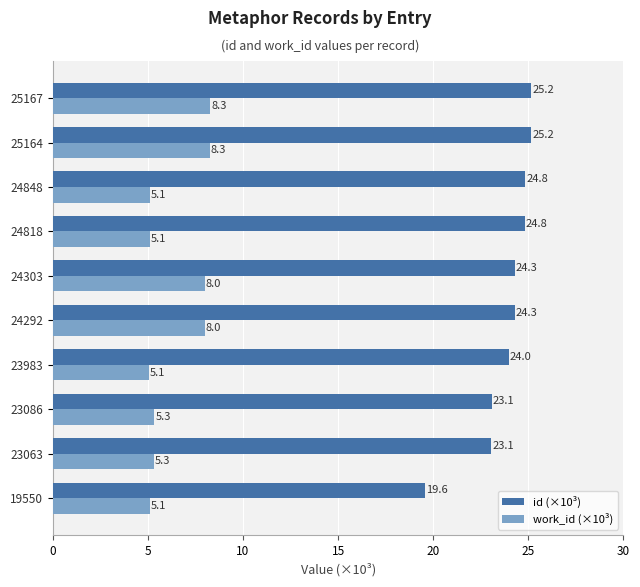

What is the difference between the maximum and minimum values in the id (×10³) series?

5.6